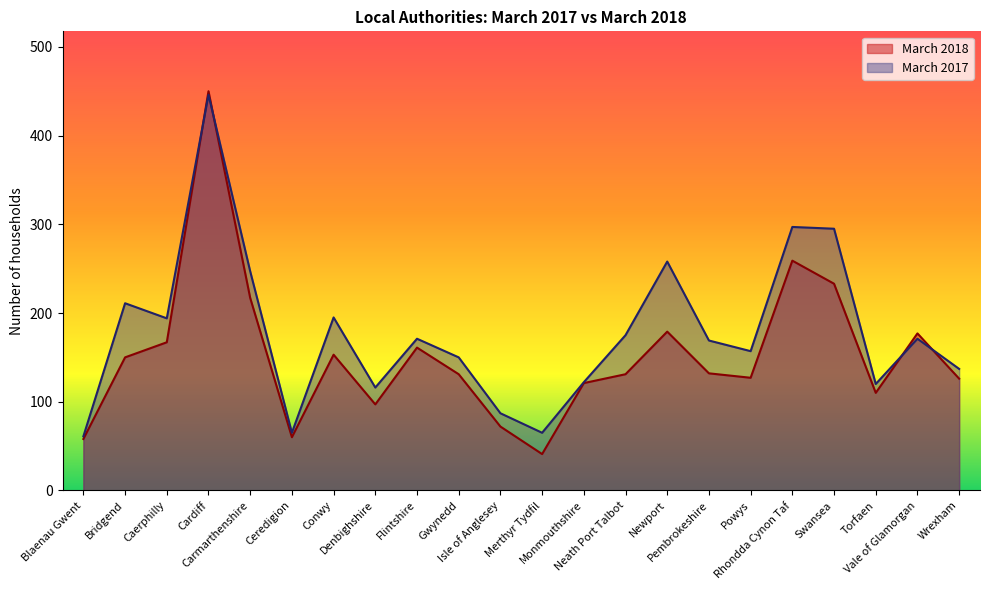

True or false: March 2017 has more than 2 points higher than both neighbors.

True